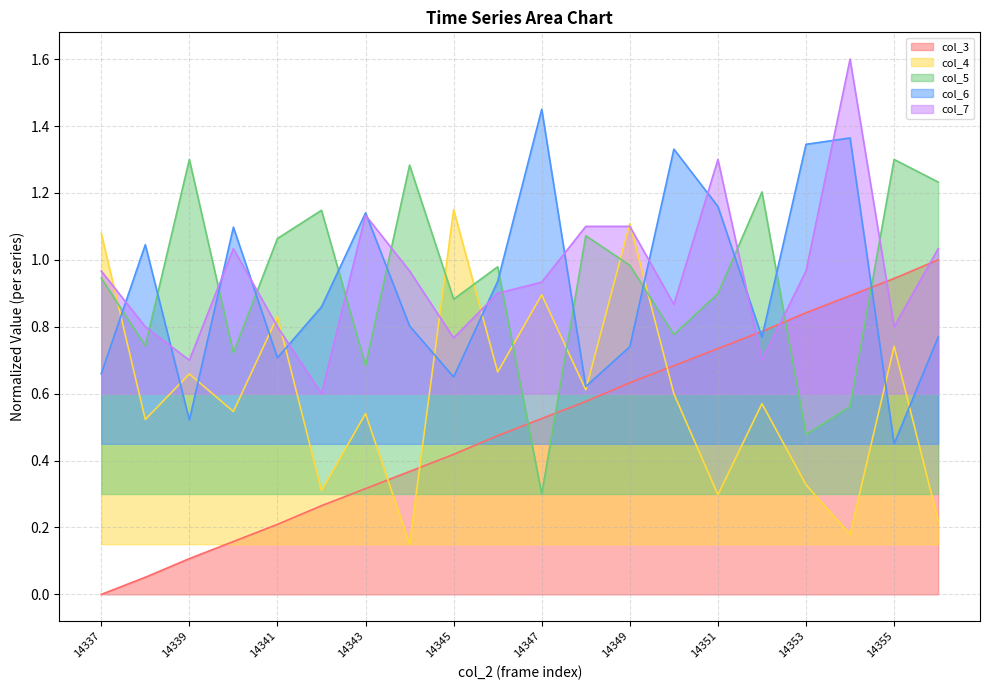

What are all the series names shown in the legend?

col_3, col_4, col_5, col_6, col_7